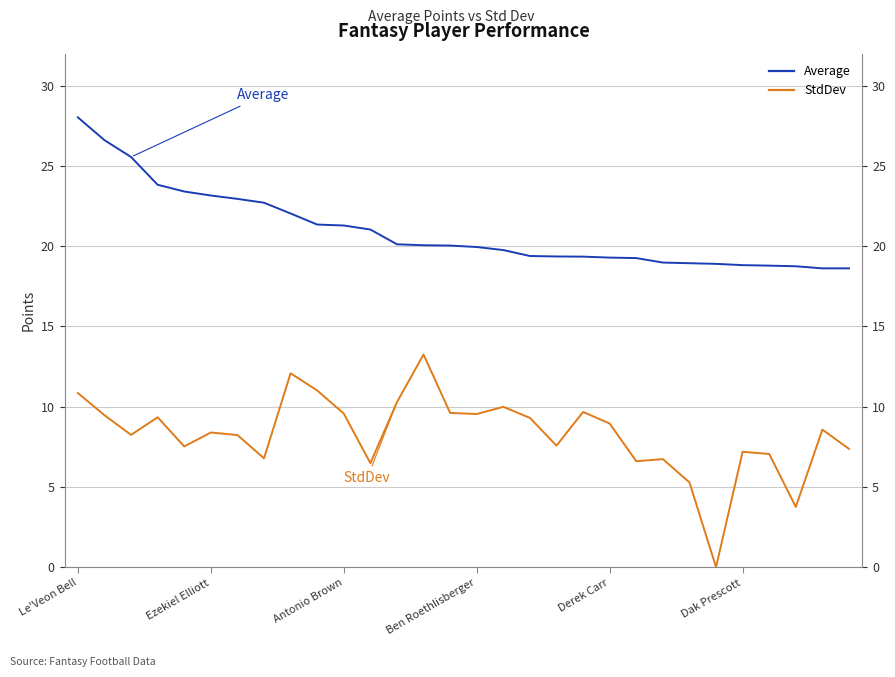

Which series has the largest range (max minus min)?

StdDev